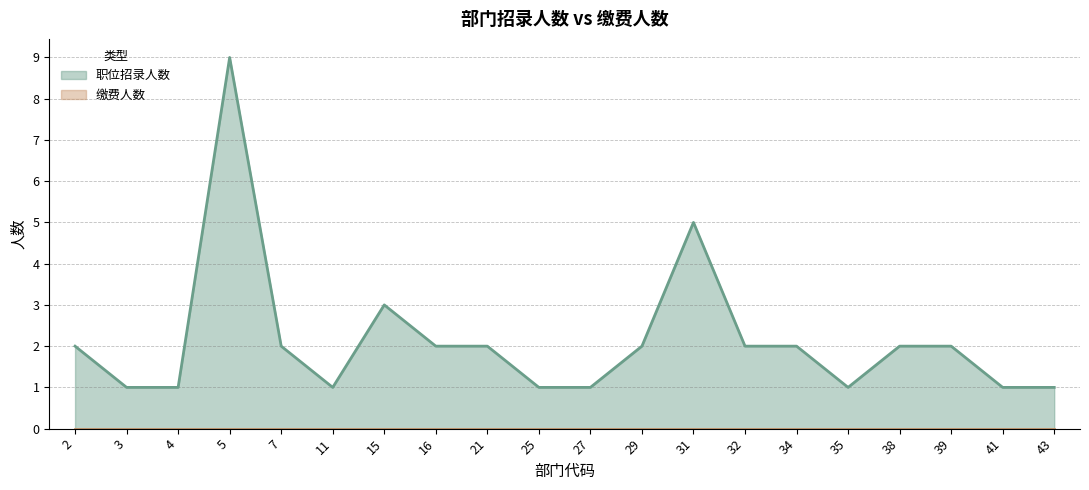

Reading left to right, transcribe all the data shown in this chart.

2=2	3=1	4=1	5=9	7=2	11=1	15=3	16=2	21=2	25=1	27=1	29=2	31=5	32=2	34=2	35=1	38=2	39=2	41=1	43=1